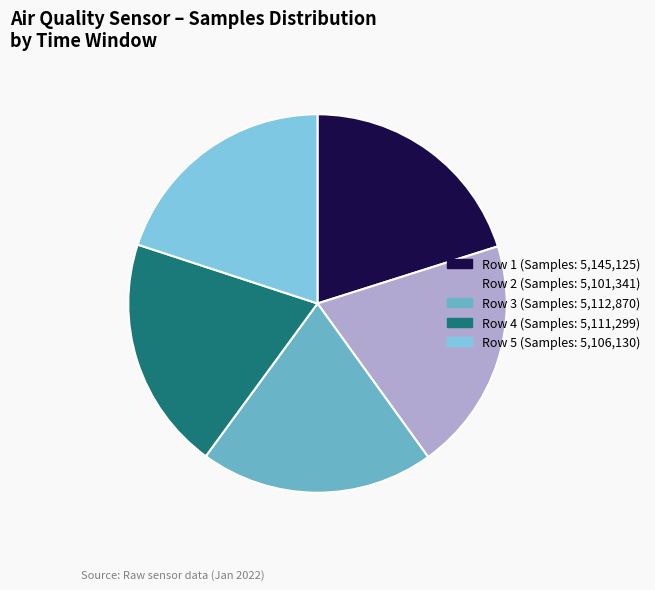

How many segments does this pie chart have?

5